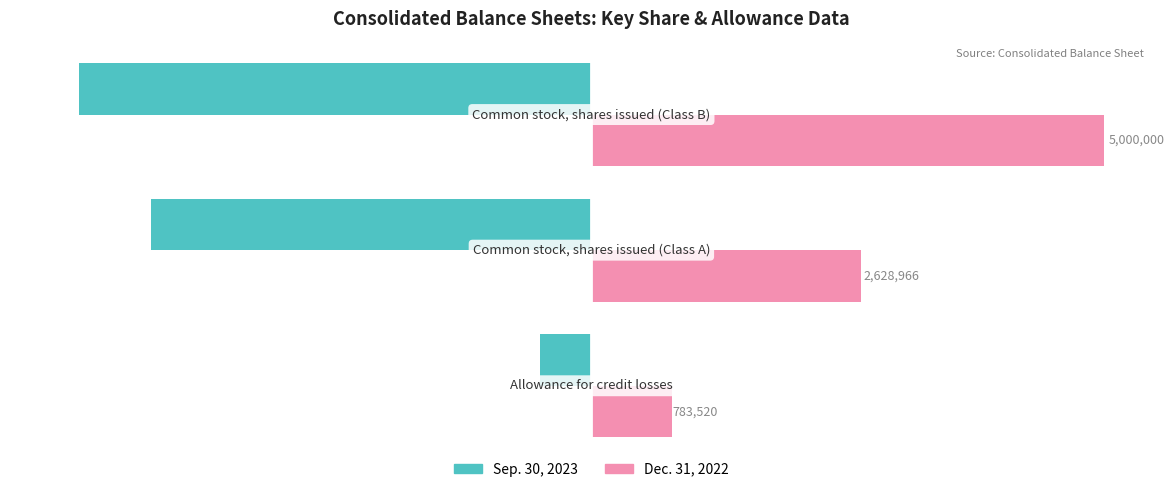

What are all the series names shown in the legend?

Sep. 30, 2023, Dec. 31, 2022